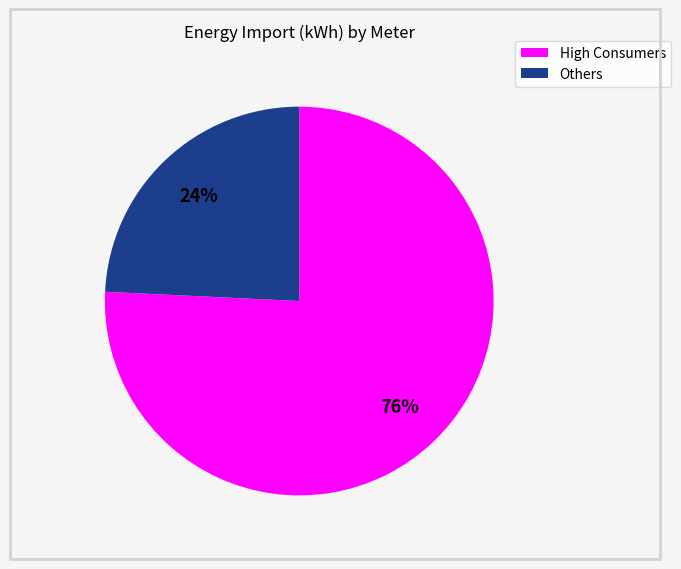

Is there a majority slice in this chart?

Yes